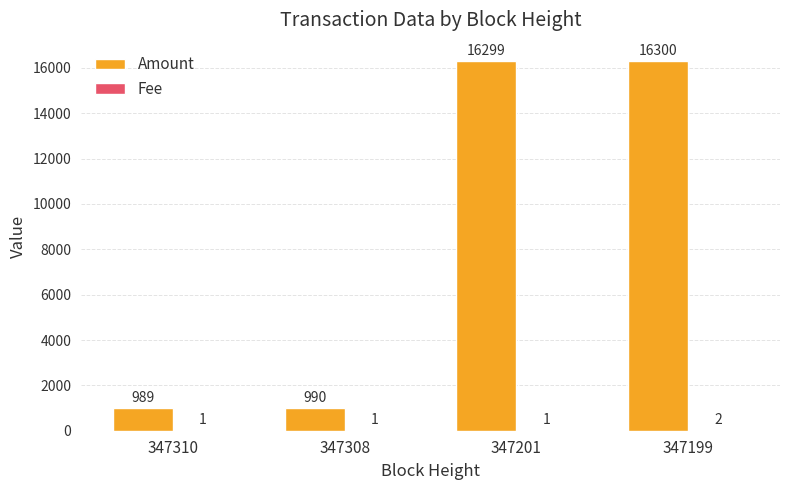

Which series has the largest total across all categories?

Amount